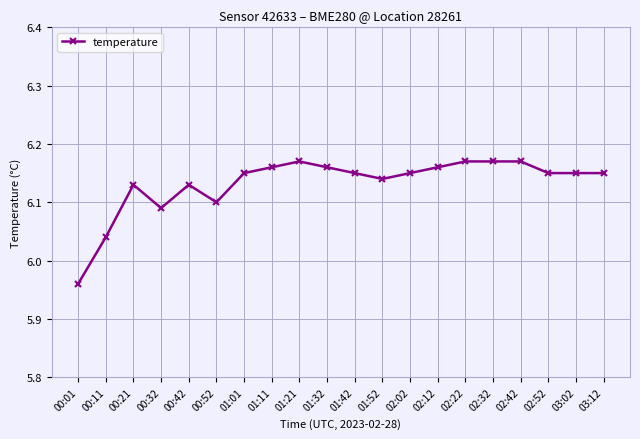

What is the ratio of the value at 01:11 to the value at 00:21?

1.0